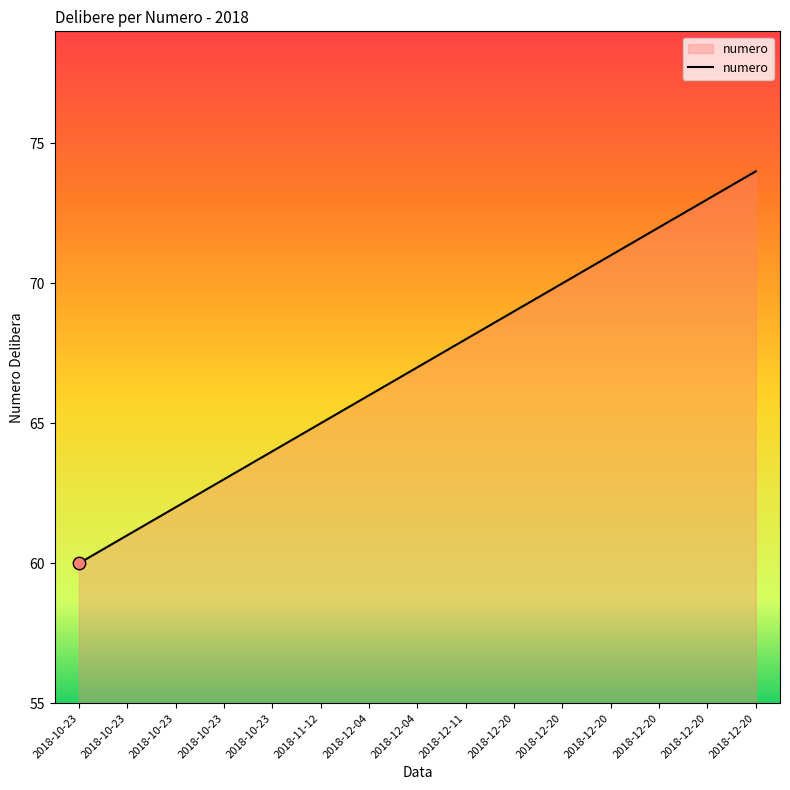

Which has a higher value, 2018-10-23 or 2018-12-20?

2018-12-20